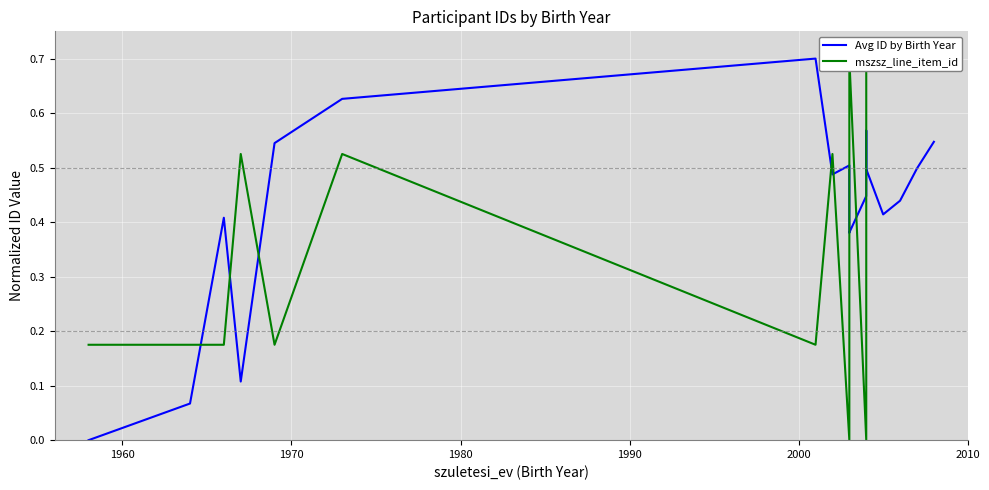

What is the average value of the Avg ID by Birth Year series?

0.4